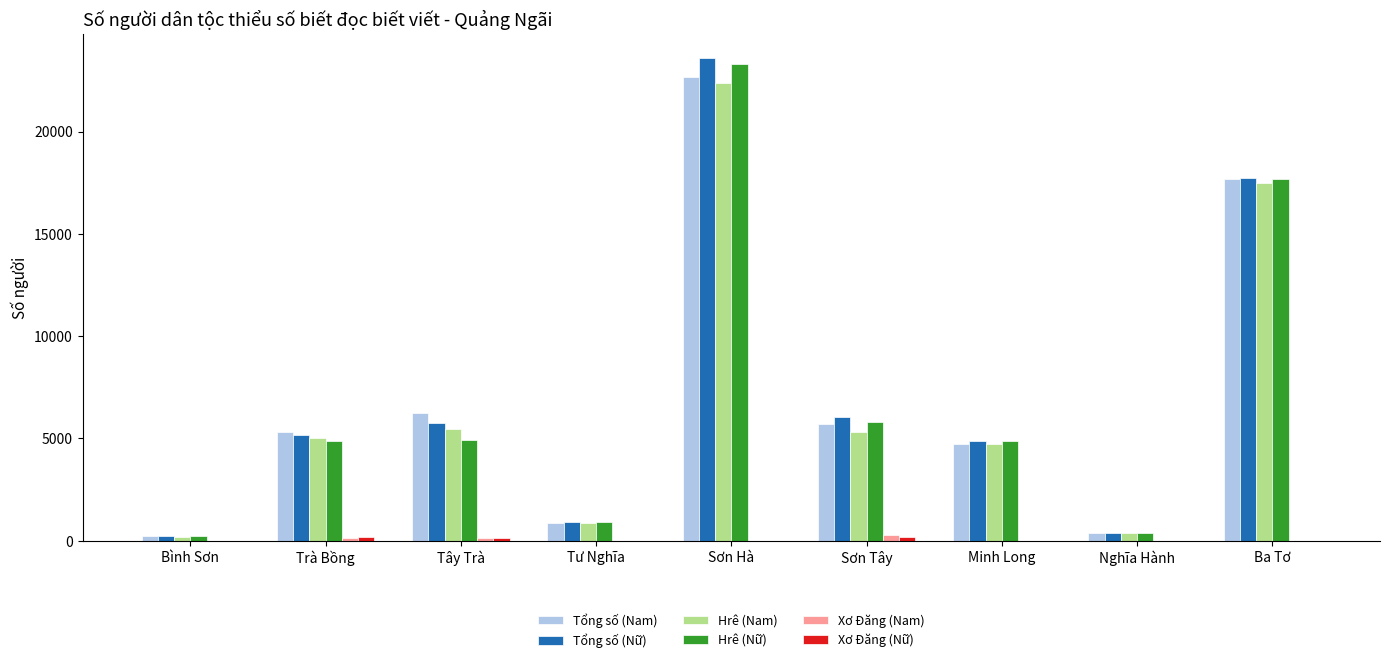

Between Tư Nghĩa and Ba Tơ, which series saw the biggest shift?

Tổng số (Nữ)